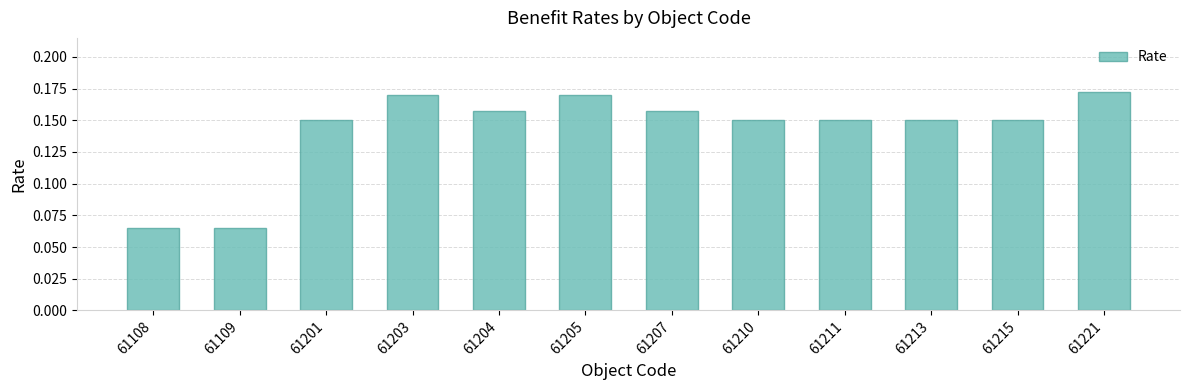

What is the sum of the values at 61201 and 61215?

0.3